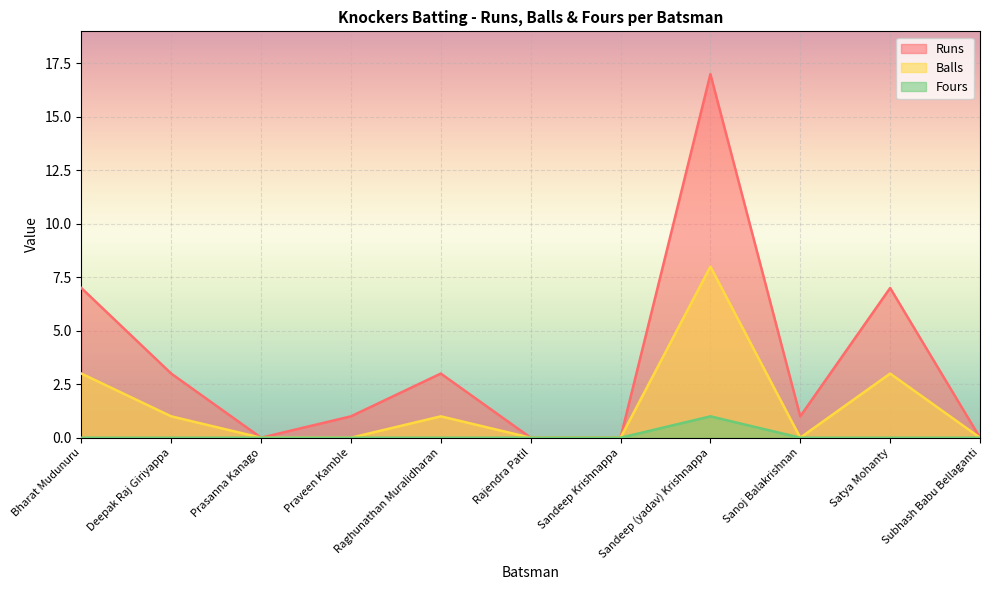

At which category does the chart reach its peak across all series?

Sandeep (yadav) Krishnappa